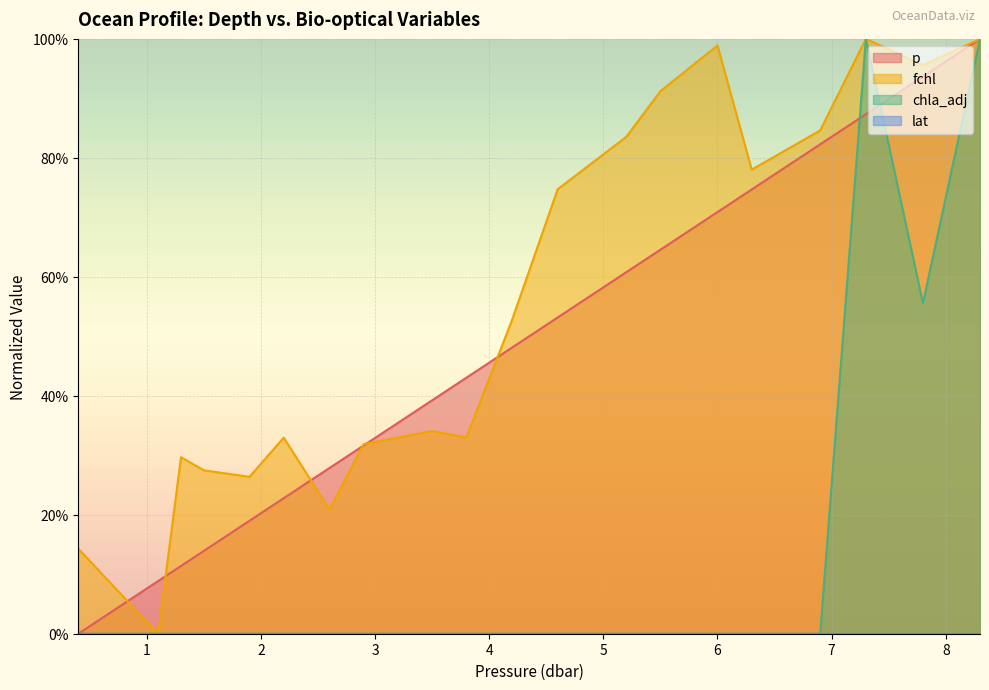

How many times do fchl and p cross each other?

6